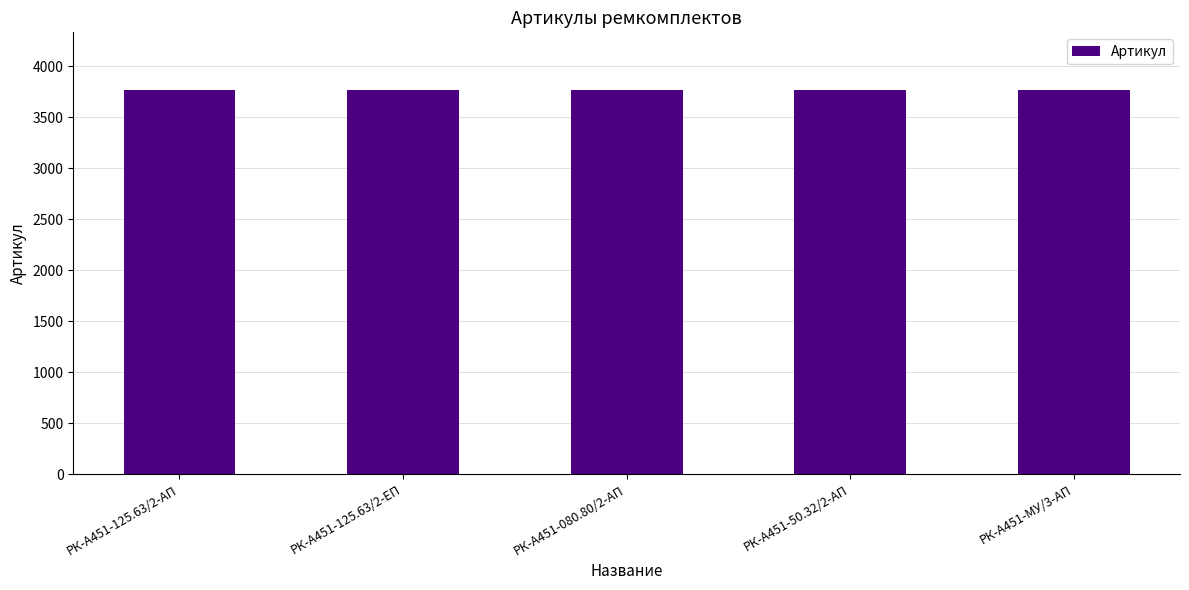

What is the greatest value displayed?

3766